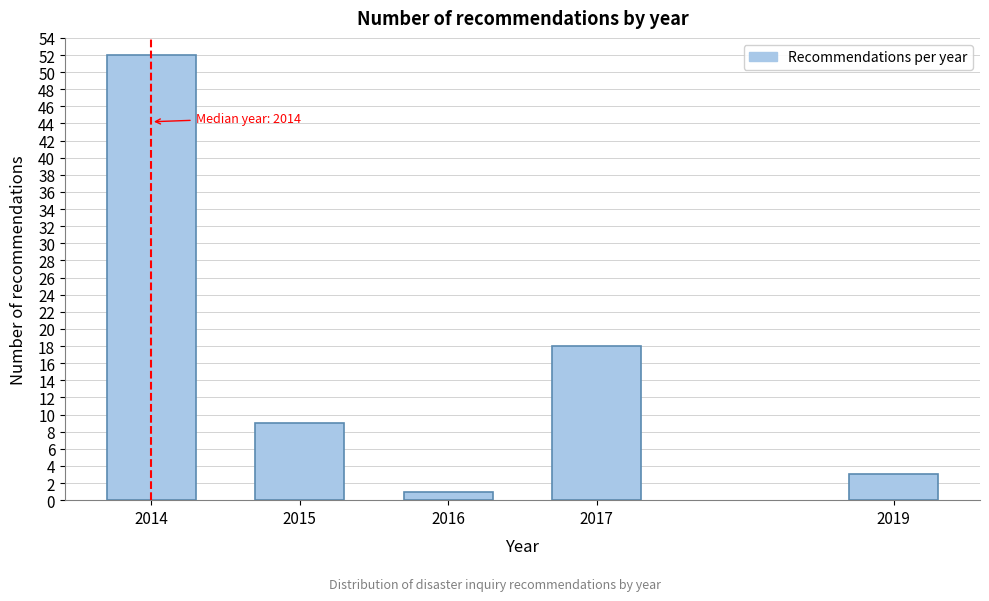

Reading left to right, what are all the values shown in this chart?

52	9	1	18	3